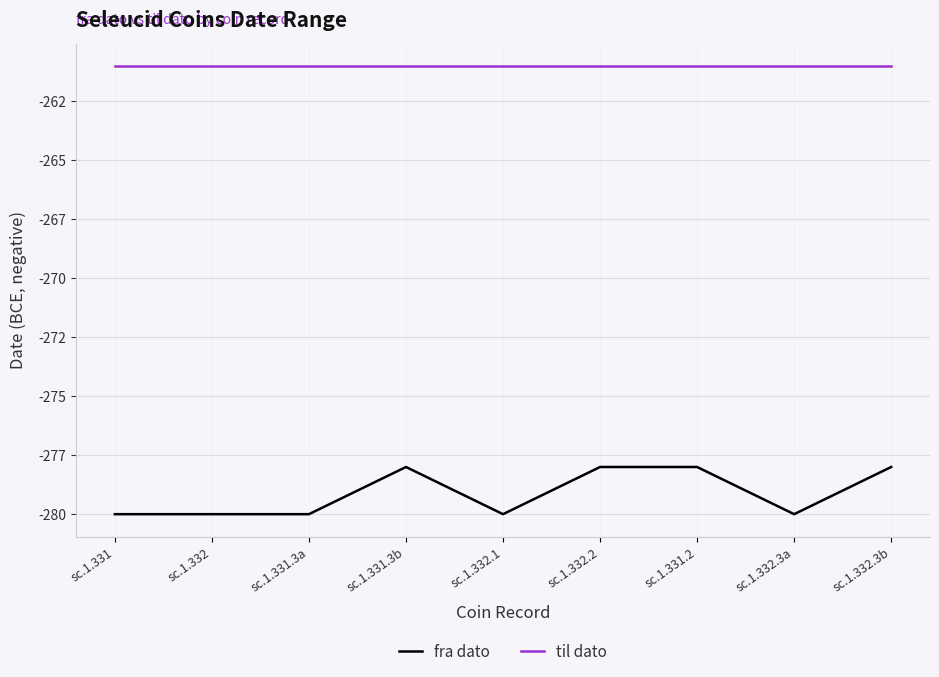

Which label corresponds to the smallest value in the chart?

sc.1.331